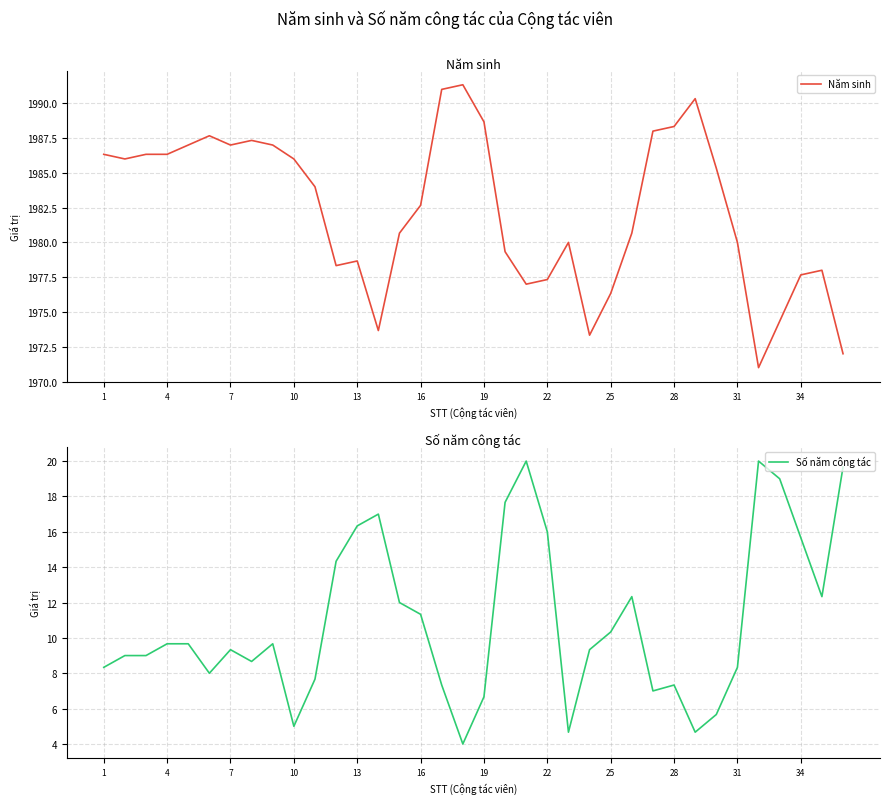

What is the highest value of the Năm sinh series?

1991.3